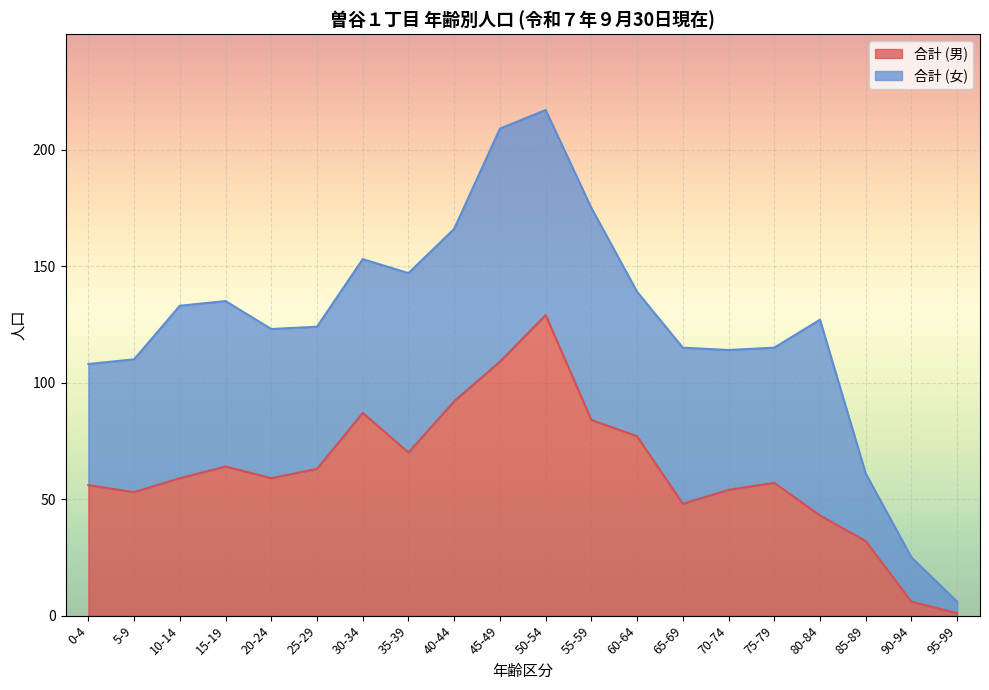

What is the approximate value at 75-79, to the nearest 10?

60